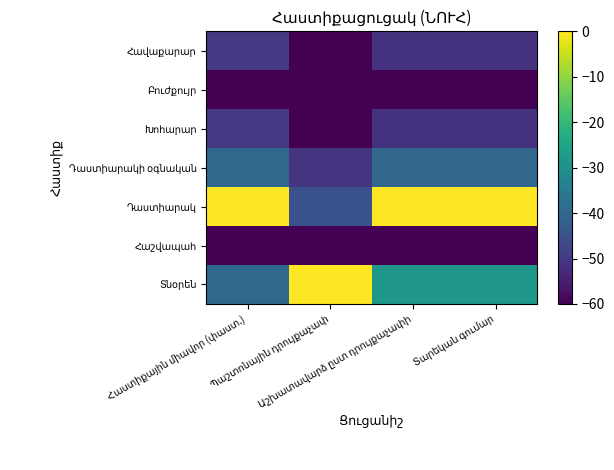

Which category has the lowest value across all series?

Հաստիքային միավոր (փաստ.)